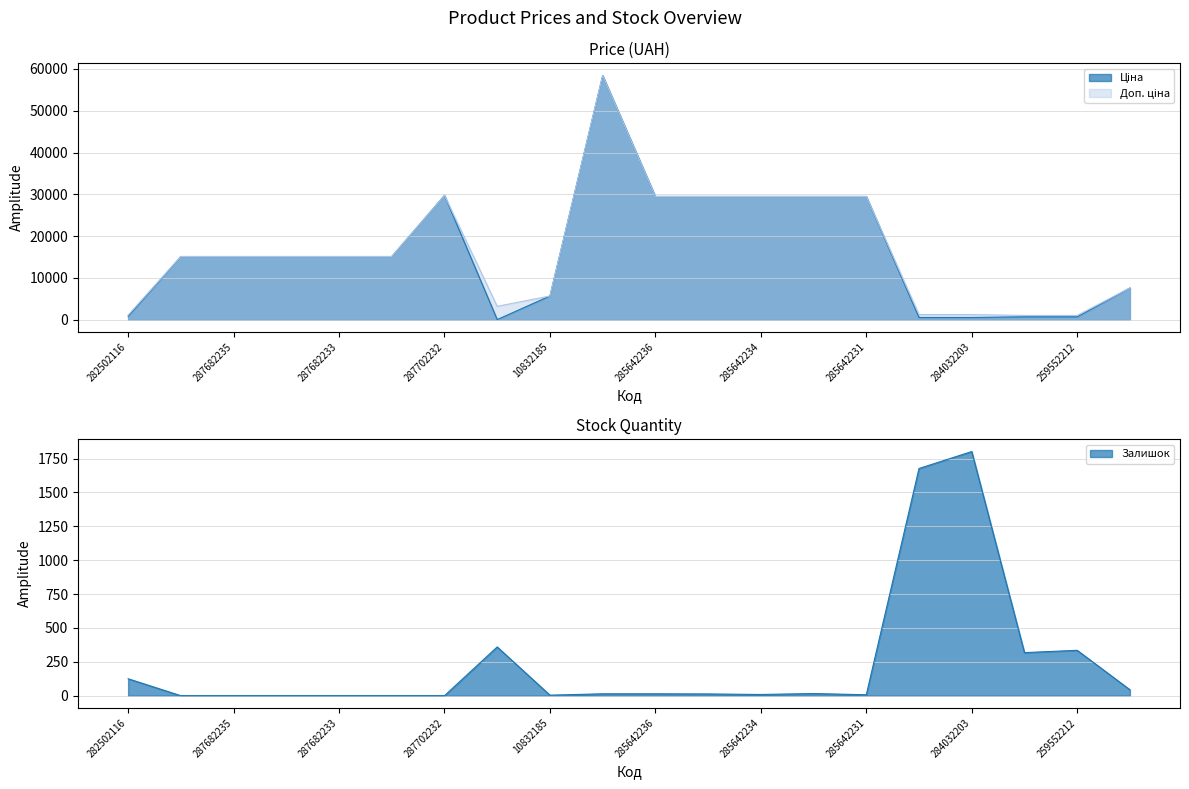

What is the sum of all Доп. ціна values?

333335.8